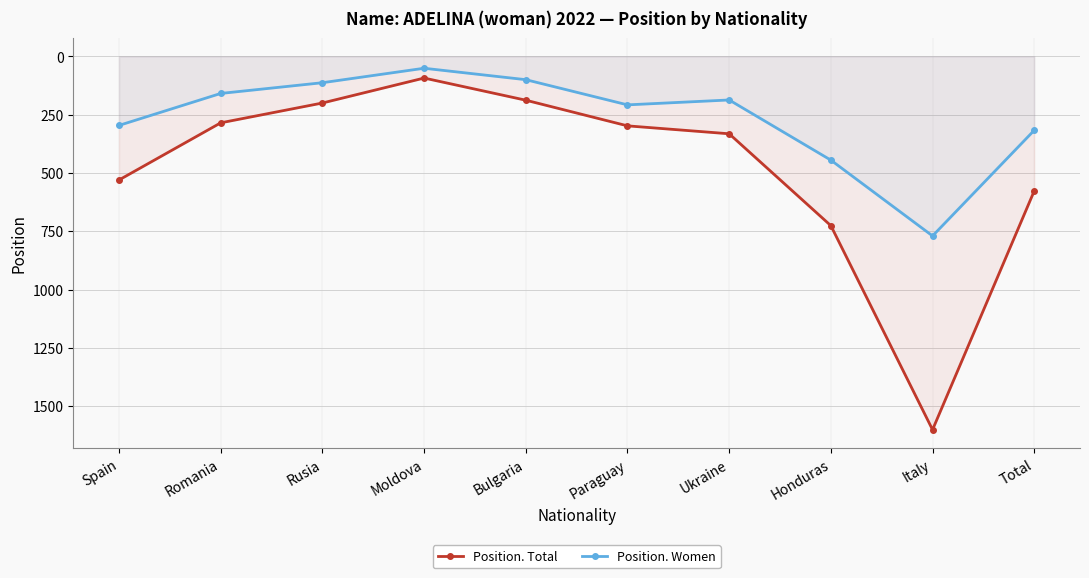

Between Spain and Romania, which series saw the biggest shift?

Position. Total